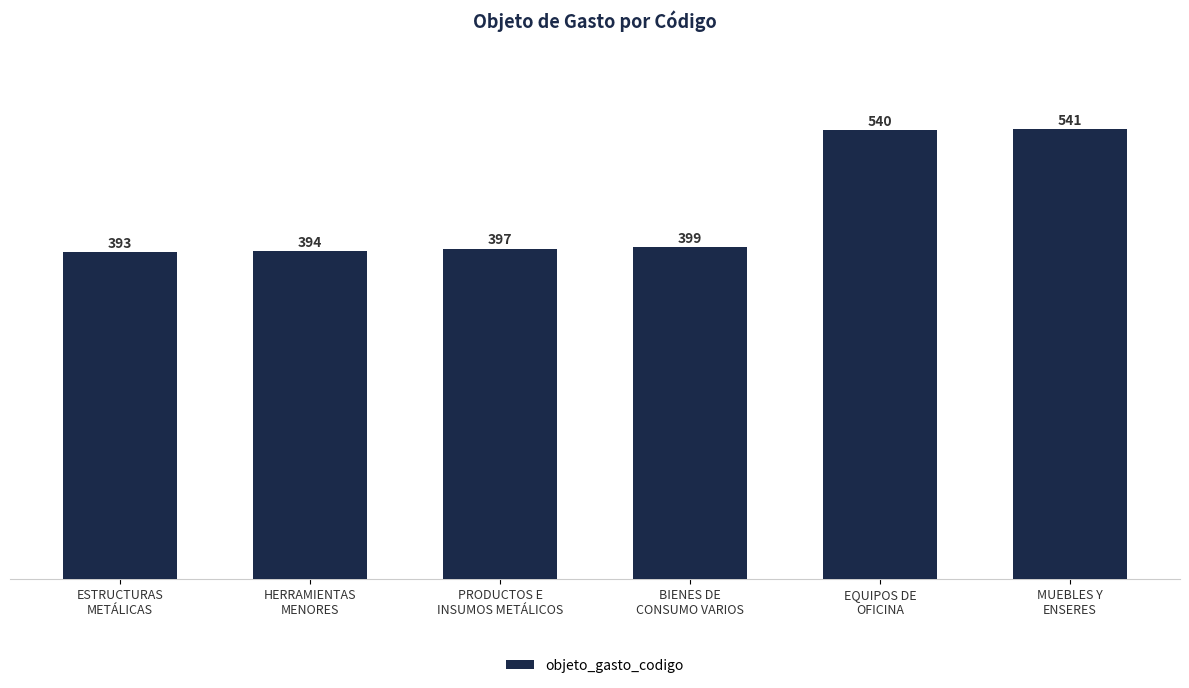

How many bars are there in total?

6